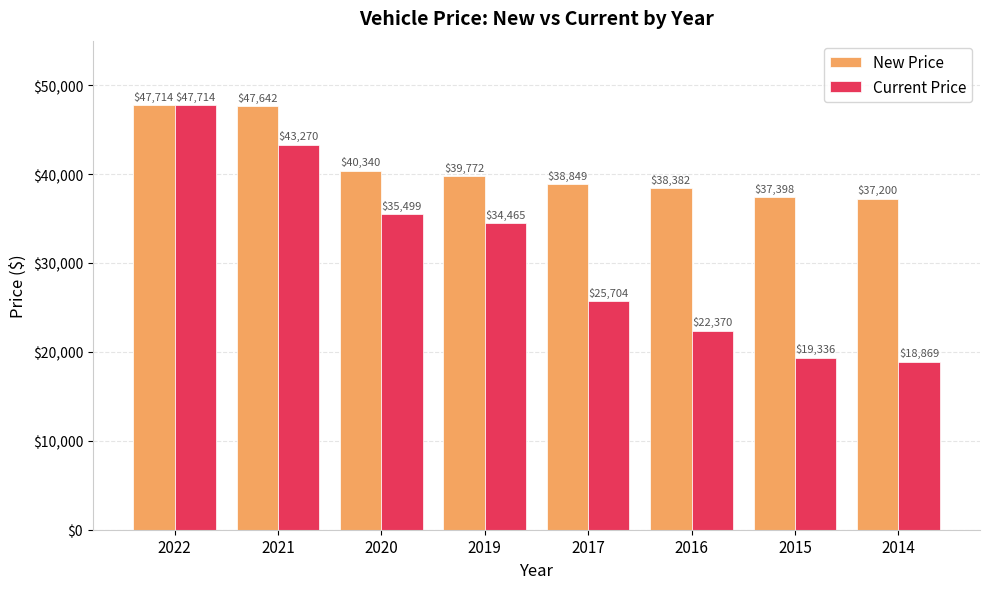

Where does the New Price series first go above 39772?

2022